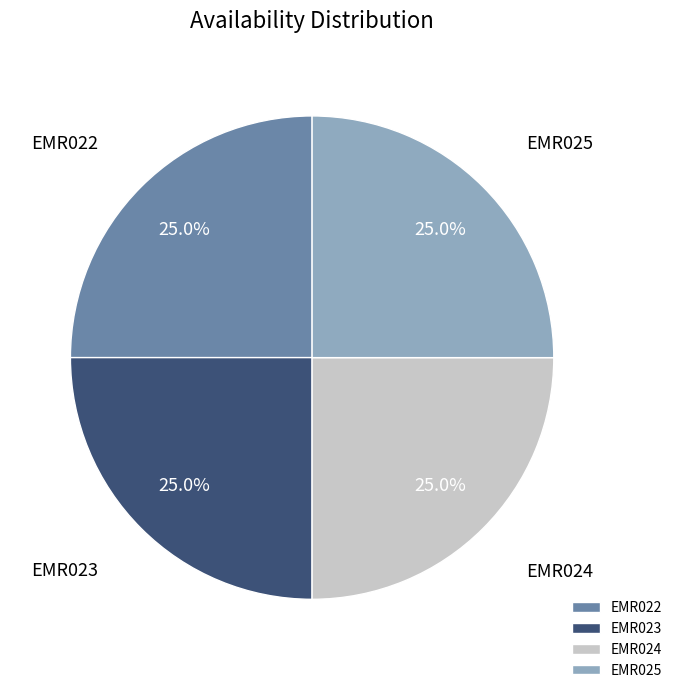

Is EMR024 the majority of the pie?

No